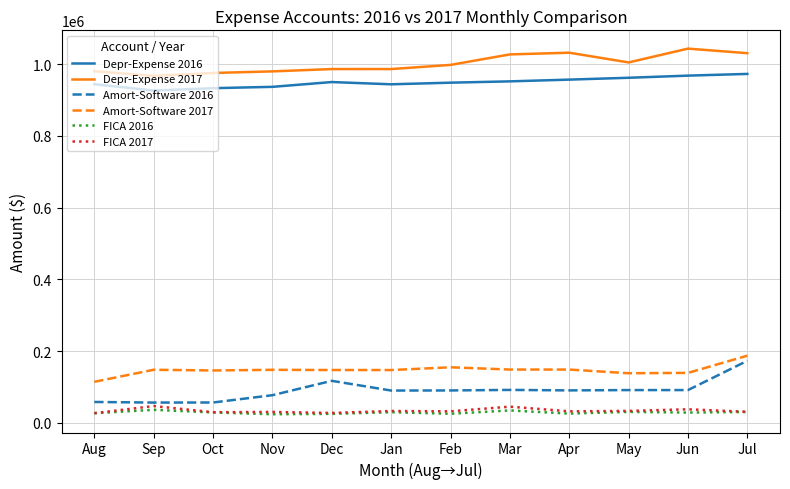

What is the average value of the FICA 2017 series?

33871